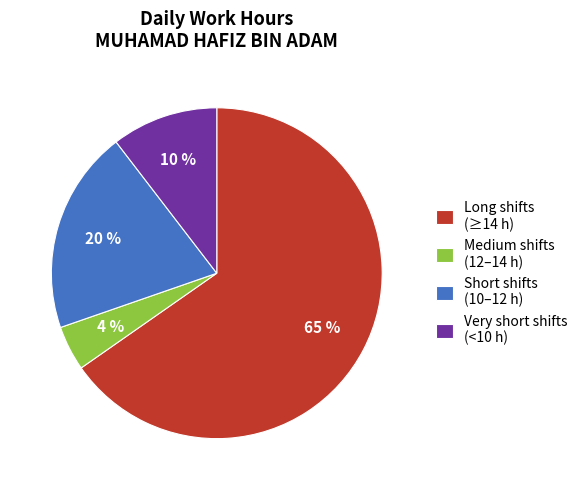

Is there any slice that represents more than half of the pie?

Yes